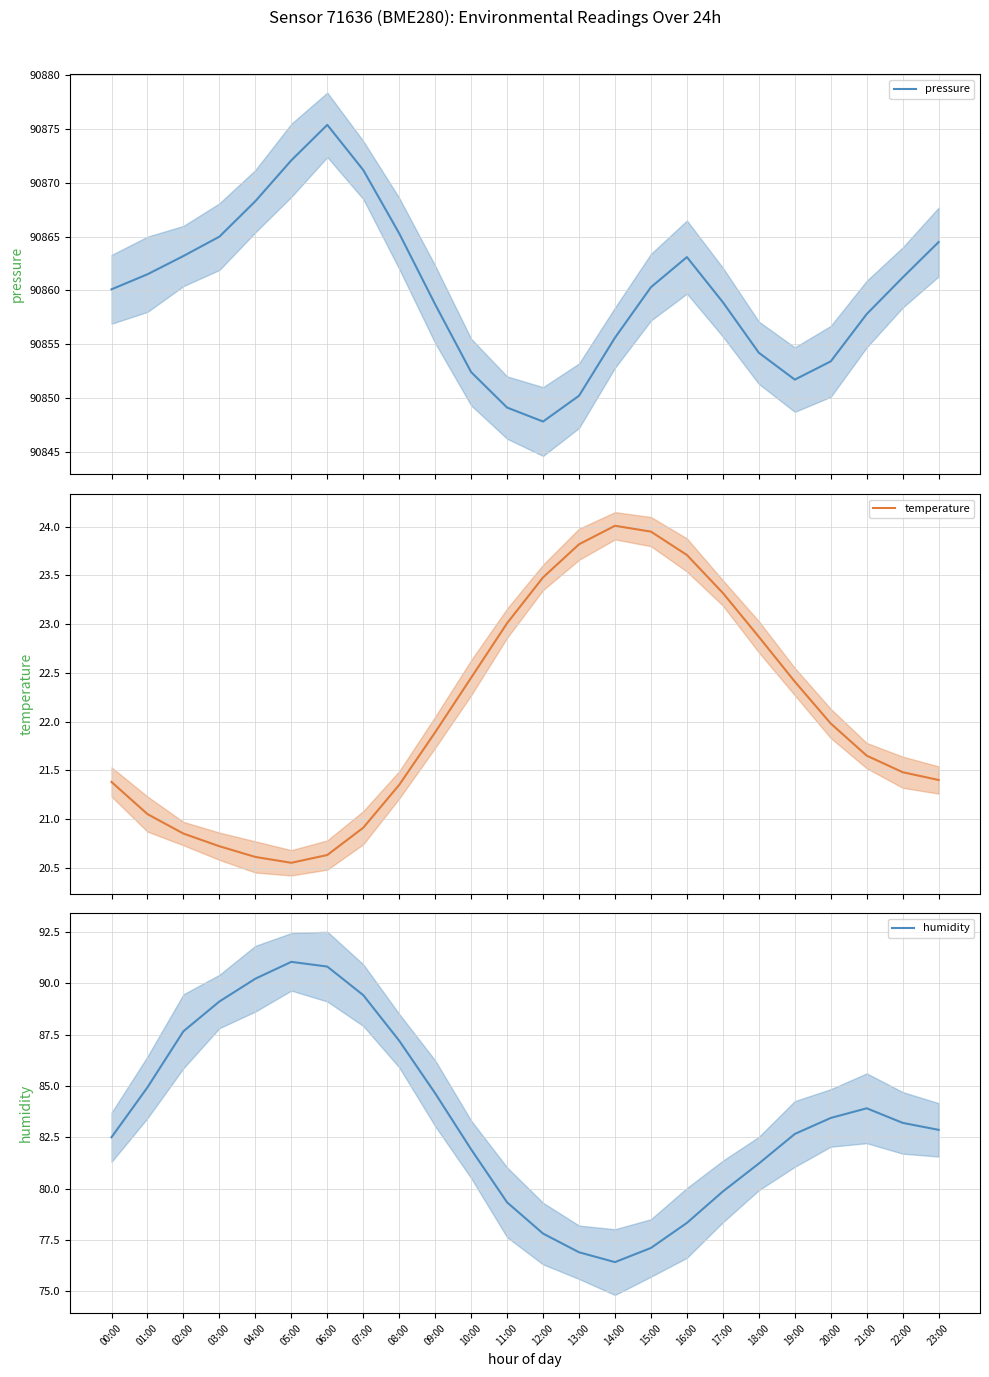

Where is humidity nearest to the value 83?

23:00